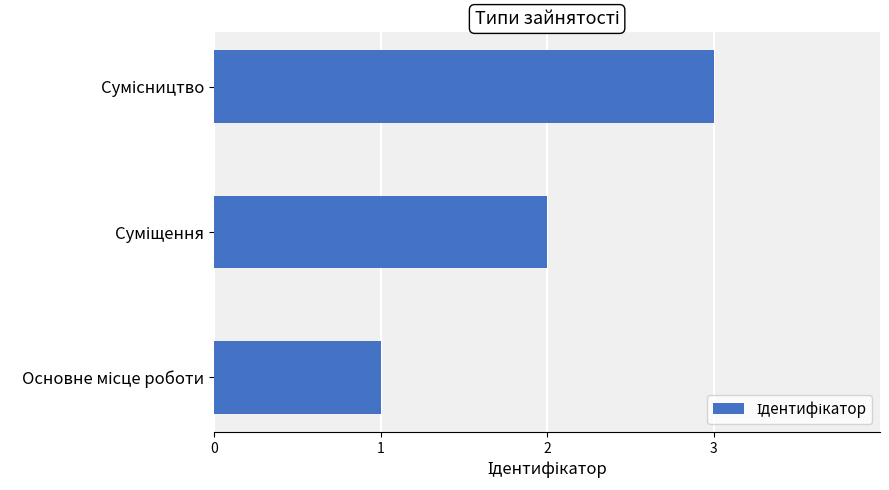

What is the sum of all values?

6